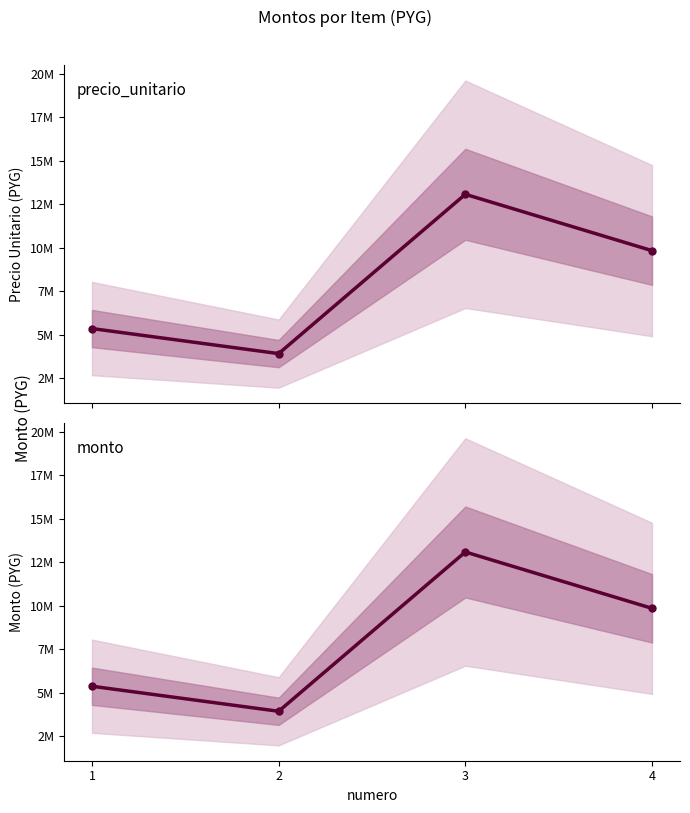

What is the value of the monto point at the 1st from the left?

5360000